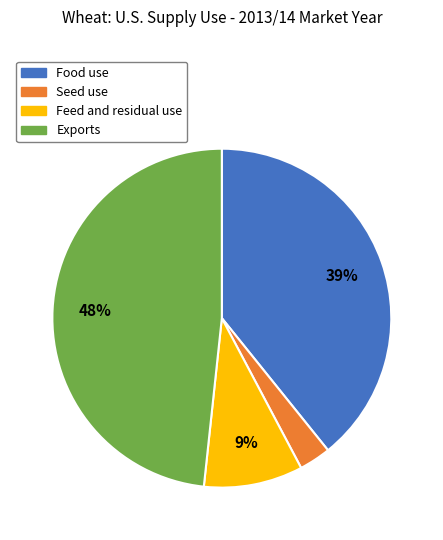

To the nearest percent, what portion does Seed use represent?

3%